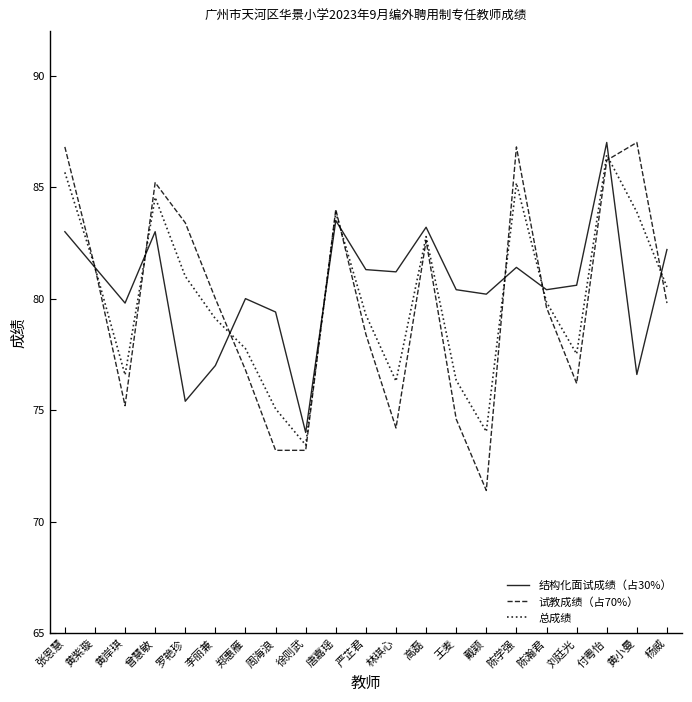

Is the value of 试教成绩（占70%） at 周海浪 greater than the value of 结构化面试成绩（占30%） at 周海浪?

No